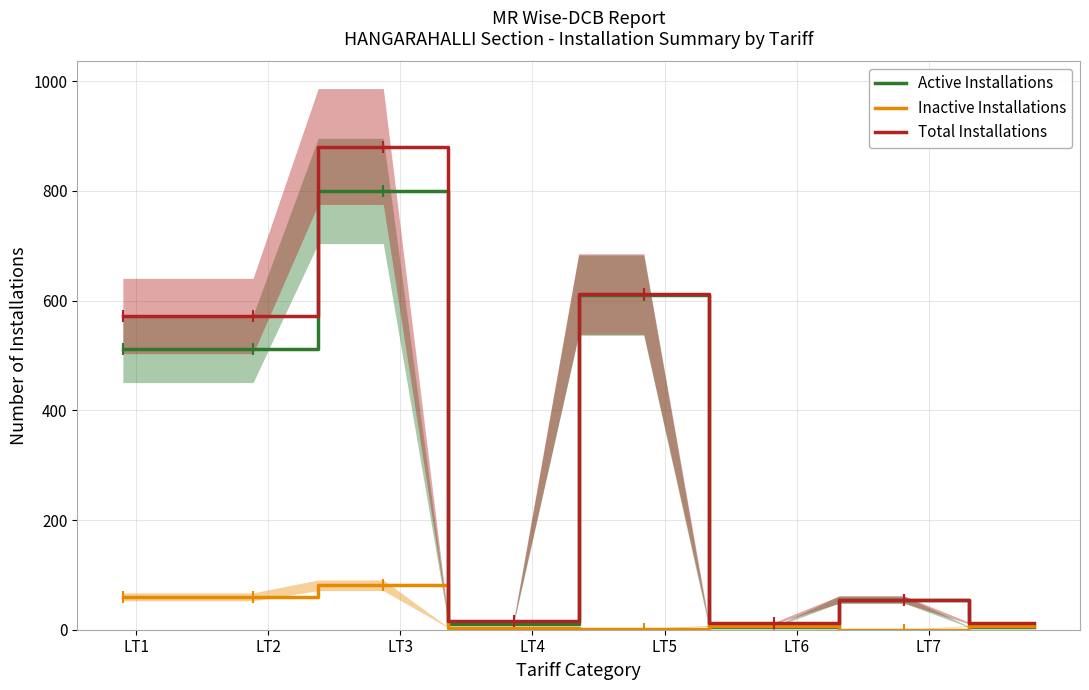

What is the average value of the Total Installations series?

326